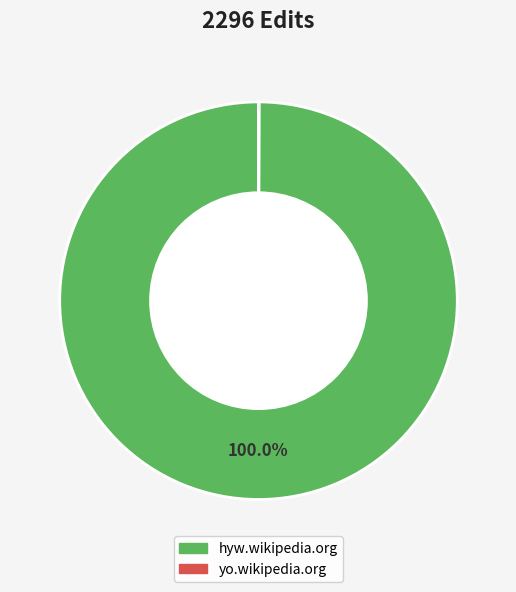

Which slice is the largest?

hyw.wikipedia.org